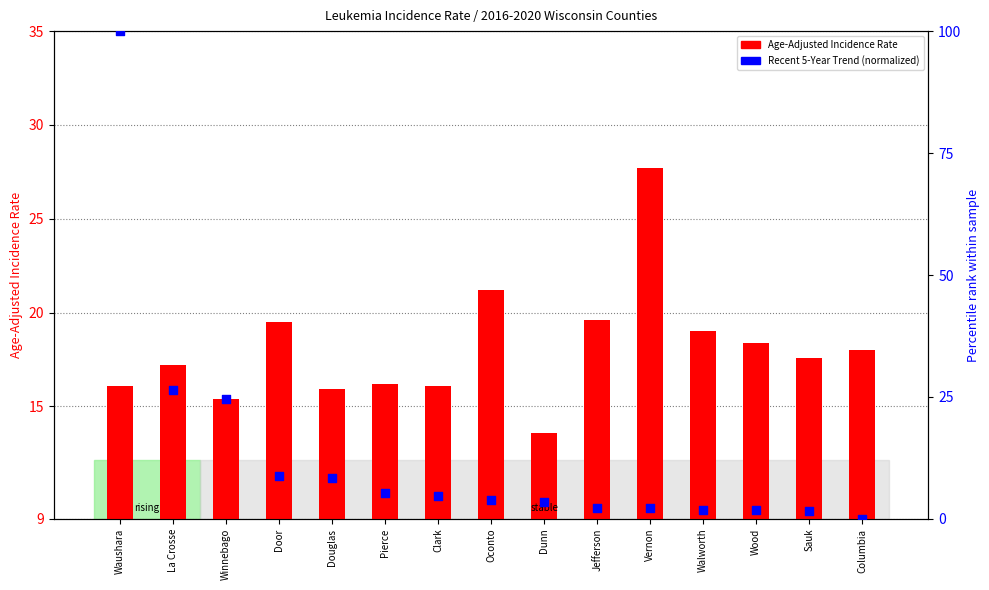

Which series reaches the maximum Y coordinate?

Recent 5-Year Trend